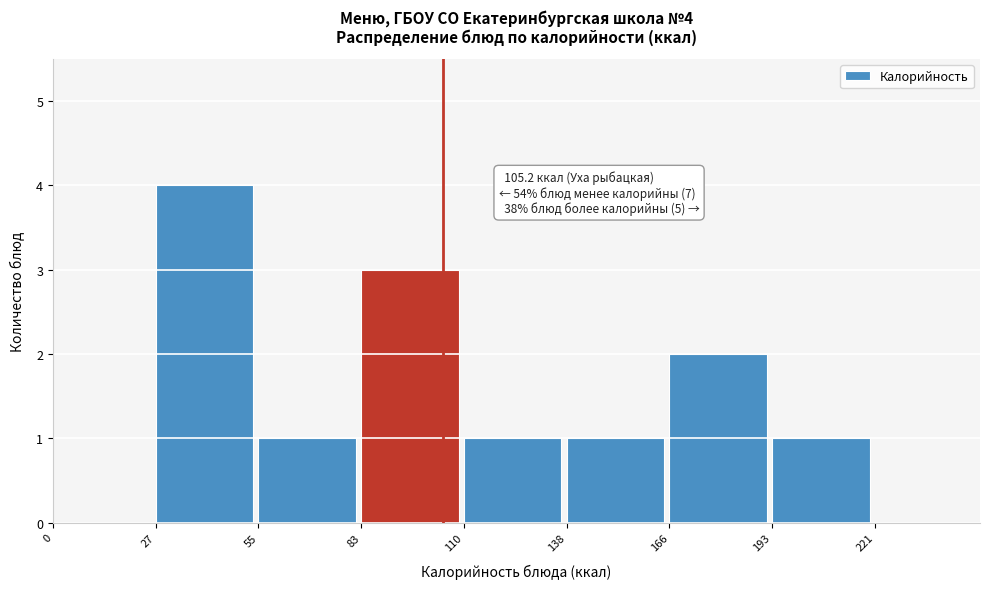

Which range on the x-axis has the tallest bar?

30 to 55